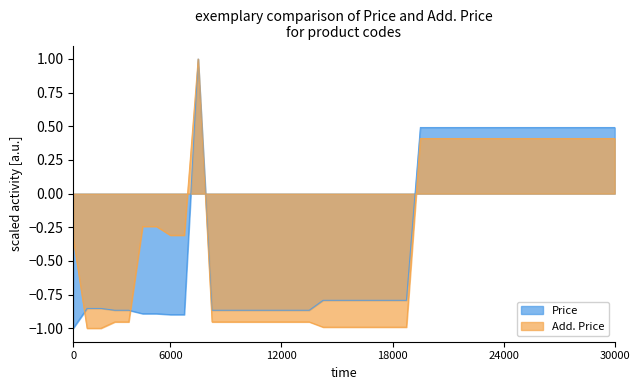

What is the total value across all series at 24000?

0.9